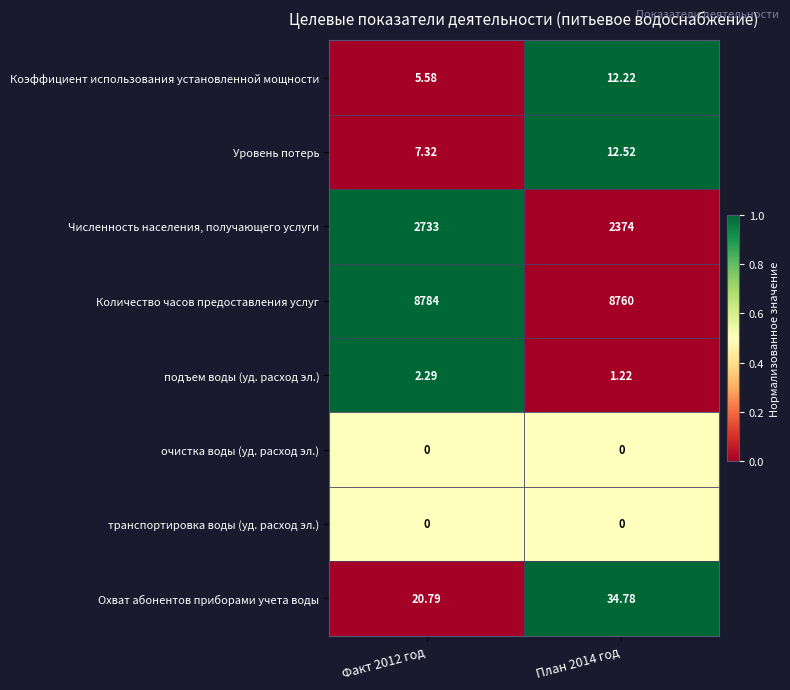

How many data points does each series have?

2